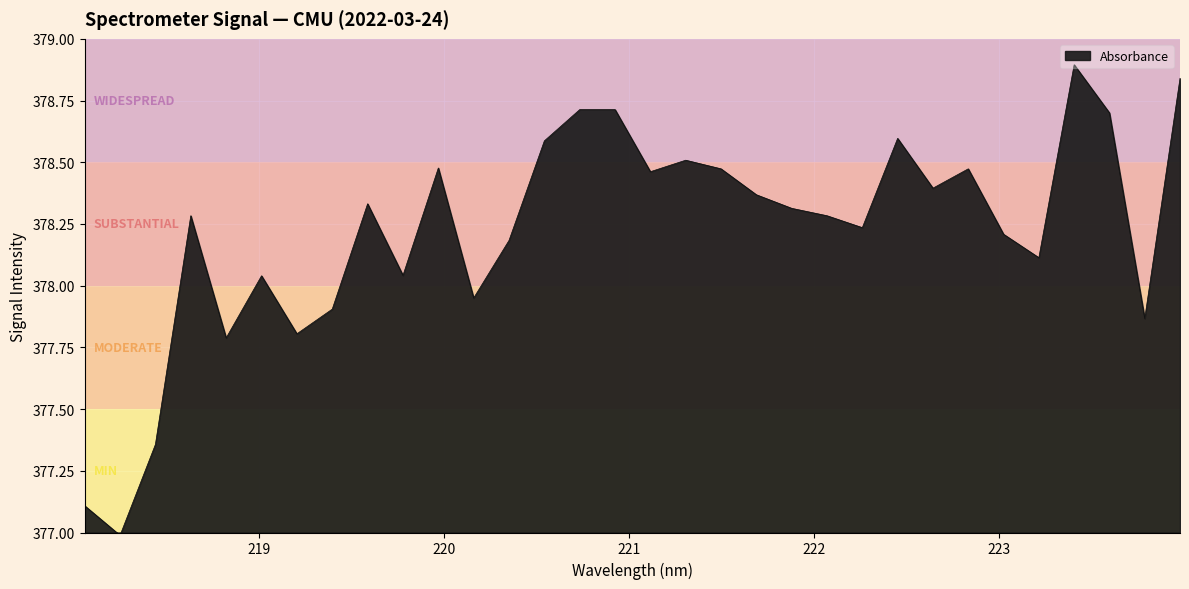

What is the greatest value displayed?

378.9